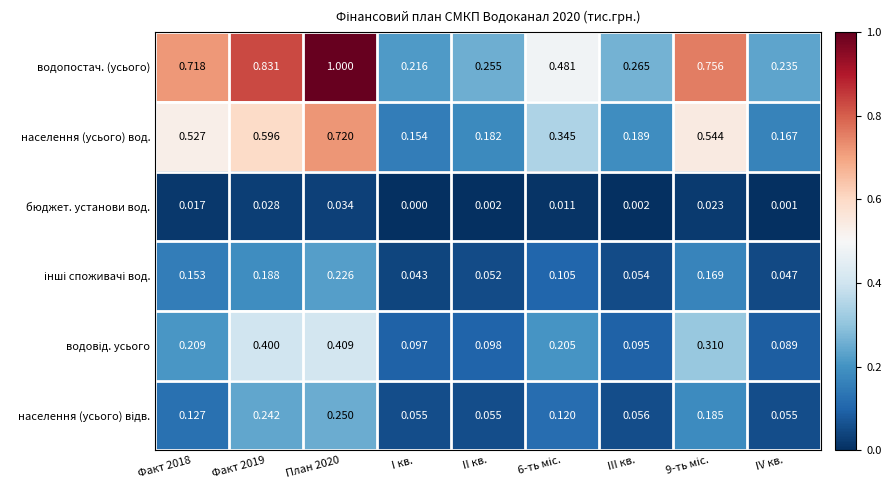

Which series has the widest spread of values?

водопостач. (усього)